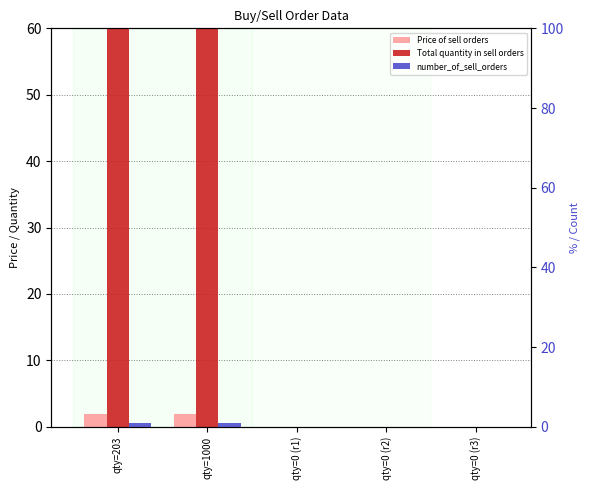

At which category is the sum across all series the highest?

qty=1000